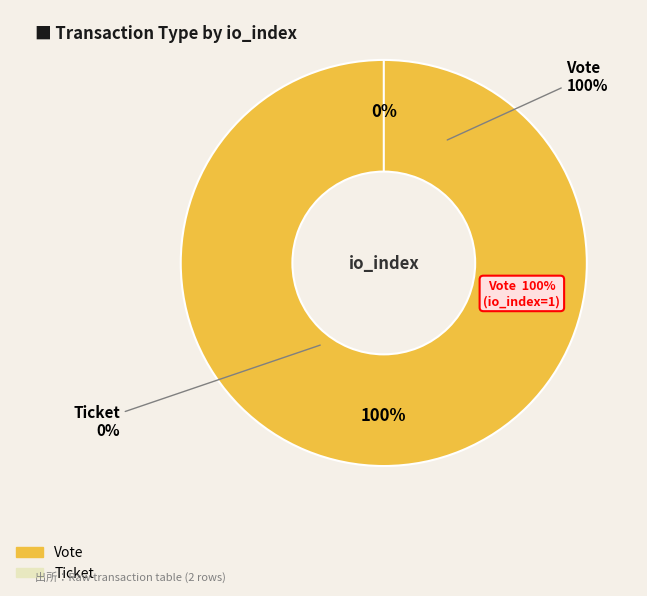

To the nearest percent, what is the difference between the Ticket and Vote slice percentages?

100%